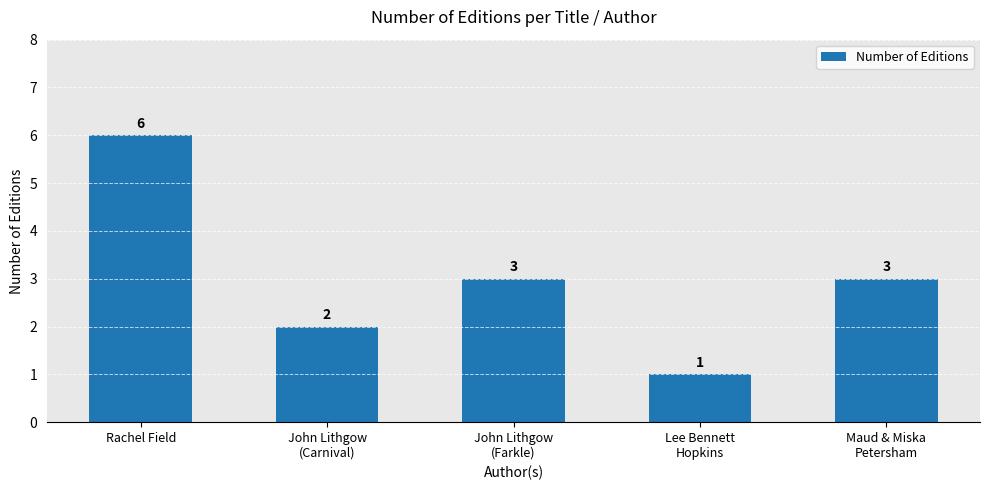

The chart shows a value of 0 at Lee Bennett
Hopkins. True or false?

False